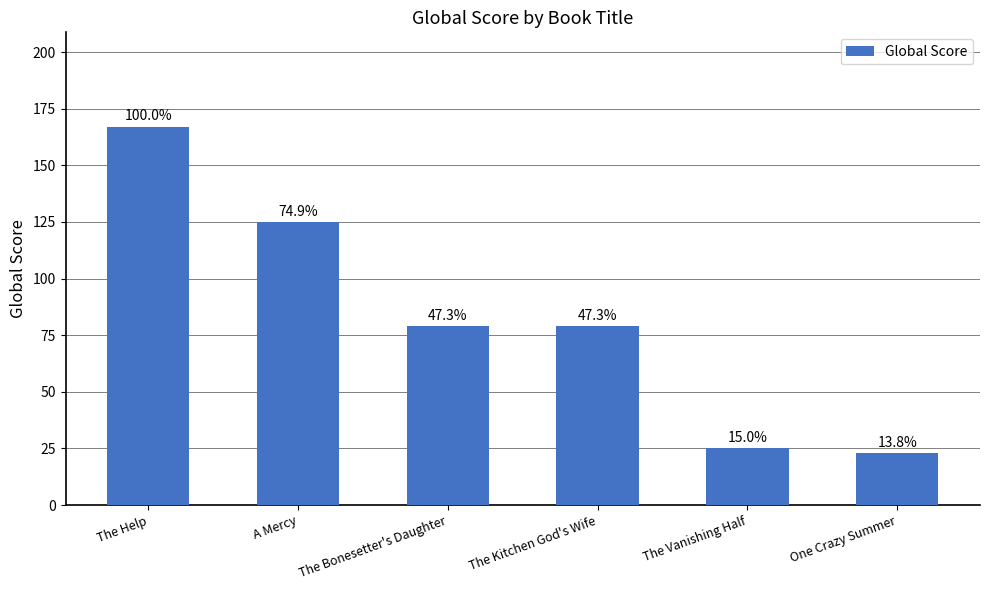

Does the chart contain any negative values?

No